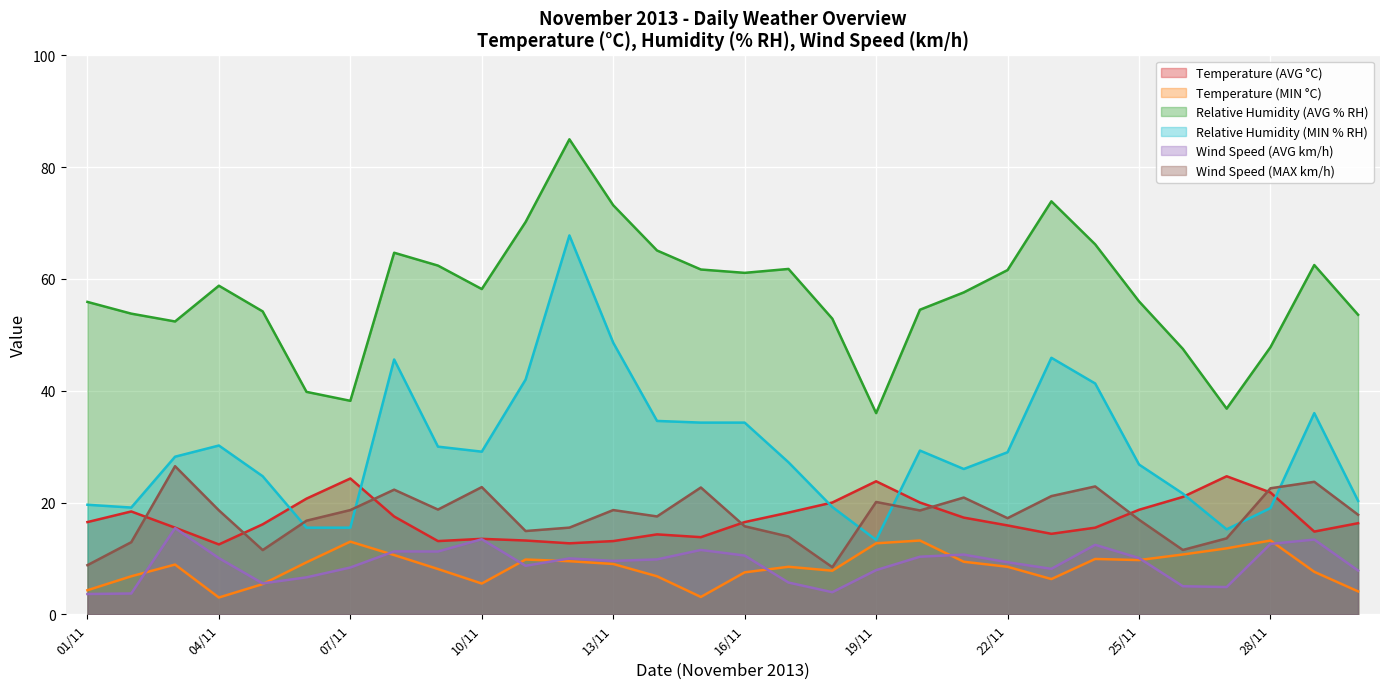

Reading left to right, transcribe all the data shown in this chart.

Temperature (AVG °C): 01/11=16.5	02/11=18.4	03/11=15.5	04/11=12.5	05/11=16.1	06/11=20.7	07/11=24.3	08/11=17.5	09/11=13.1	10/11=13.5	11/11=13.2	12/11=12.7	13/11=13.1	14/11=14.3	15/11=13.8	16/11=16.5	17/11=18.2	18/11=20.0	19/11=23.8	20/11=20.0	21/11=17.3	22/11=15.9	23/11=14.4	24/11=15.5	25/11=18.7	26/11=21.0	27/11=24.7	28/11=21.8	29/11=14.8	30/11=16.3
Temperature (MIN °C): 01/11=4.3	02/11=6.8	03/11=8.9	04/11=3.0	05/11=5.4	06/11=9.3	07/11=13.0	08/11=10.6	09/11=8.1	10/11=5.5	11/11=9.8	12/11=9.5	13/11=9.0	14/11=6.8	15/11=3.1	16/11=7.5	17/11=8.5	18/11=7.8	19/11=12.7	20/11=13.2	21/11=9.4	22/11=8.5	23/11=6.3	24/11=9.9	25/11=9.7	26/11=10.7	27/11=11.8	28/11=13.2	29/11=7.6	30/11=4.1
Relative Humidity (AVG % RH): 01/11=55.9	02/11=53.8	03/11=52.4	04/11=58.8	05/11=54.2	06/11=39.8	07/11=38.2	08/11=64.7	09/11=62.4	10/11=58.2	11/11=70.2	12/11=85.0	13/11=73.2	14/11=65.1	15/11=61.7	16/11=61.1	17/11=61.8	18/11=52.9	19/11=36.0	20/11=54.5	21/11=57.6	22/11=61.6	23/11=73.9	24/11=66.2	25/11=56.0	26/11=47.5	27/11=36.8	28/11=47.8	29/11=62.5	30/11=53.6
Relative Humidity (MIN % RH): 01/11=19.6	02/11=19.1	03/11=28.2	04/11=30.2	05/11=24.7	06/11=15.5	07/11=15.5	08/11=45.6	09/11=30.0	10/11=29.1	11/11=42.0	12/11=67.8	13/11=48.6	14/11=34.6	15/11=34.3	16/11=34.3	17/11=27.2	18/11=19.2	19/11=13.3	20/11=29.3	21/11=26.0	22/11=29.0	23/11=45.9	24/11=41.3	25/11=26.8	26/11=21.6	27/11=15.2	28/11=19.0	29/11=36.0	30/11=20.3
Wind Speed (AVG km/h): 01/11=3.6	02/11=3.7	03/11=15.4	04/11=10.1	05/11=5.5	06/11=6.6	07/11=8.4	08/11=11.2	09/11=11.2	10/11=13.4	11/11=8.7	12/11=10.0	13/11=9.6	14/11=9.8	15/11=11.5	16/11=10.5	17/11=5.7	18/11=4.0	19/11=7.9	20/11=10.3	21/11=10.7	22/11=9.3	23/11=8.1	24/11=12.4	25/11=10.1	26/11=5.0	27/11=4.9	28/11=12.6	29/11=13.4	30/11=7.8
Wind Speed (MAX km/h): 01/11=8.8	02/11=12.9	03/11=26.5	04/11=18.6	05/11=11.5	06/11=16.8	07/11=18.6	08/11=22.3	09/11=18.7	10/11=22.8	11/11=14.9	12/11=15.5	13/11=18.6	14/11=17.5	15/11=22.7	16/11=15.8	17/11=13.9	18/11=8.4	19/11=20.1	20/11=18.6	21/11=20.9	22/11=17.2	23/11=21.1	24/11=22.9	25/11=16.9	26/11=11.5	27/11=13.6	28/11=22.6	29/11=23.7	30/11=17.8